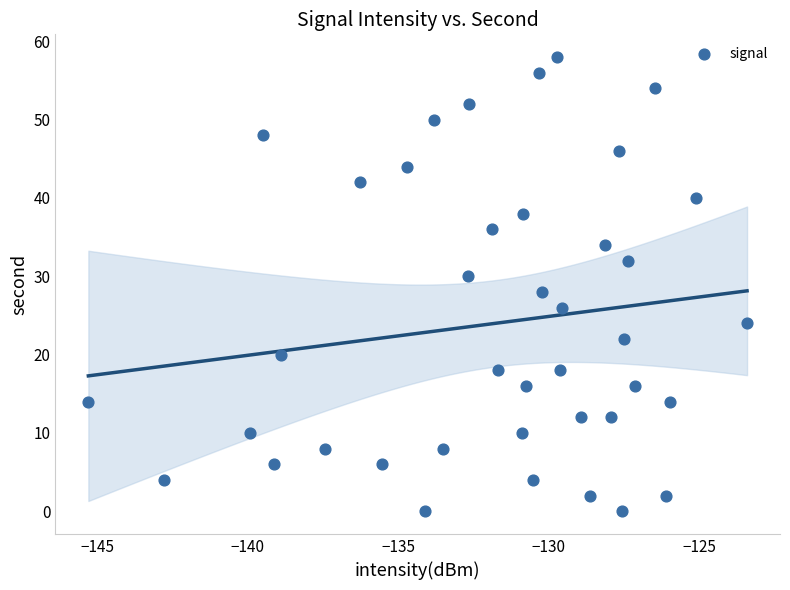

What is the range of Y values (max minus min)?

58